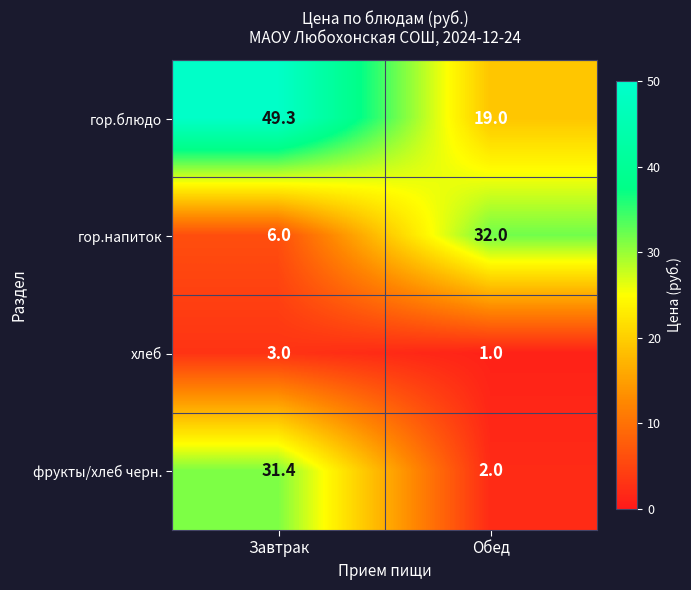

Is it true that гор.блюдо equals 49.3 at Завтрак?

True